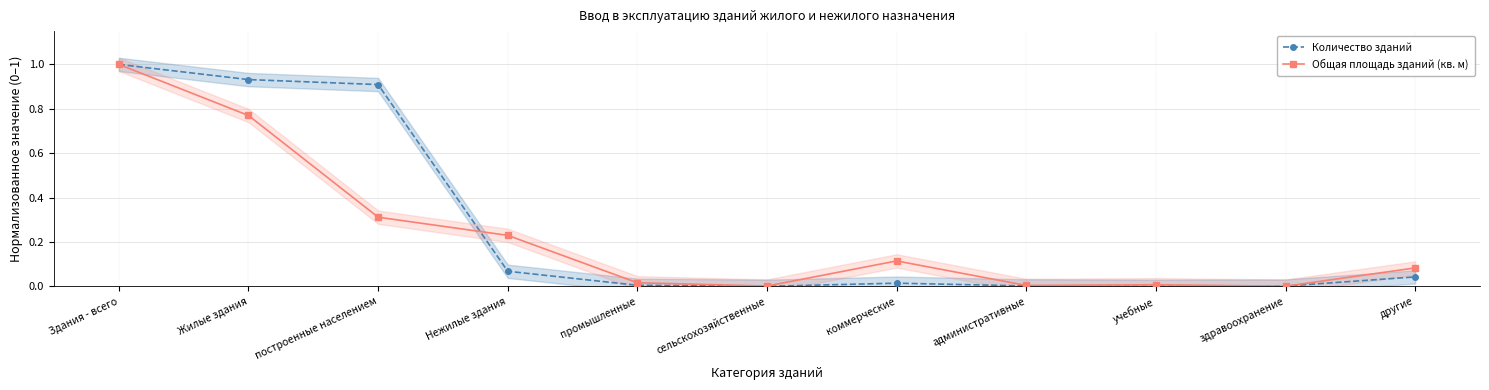

Is the value of Количество зданий at учебные greater than the value of Общая площадь зданий (кв. м) at административные?

No